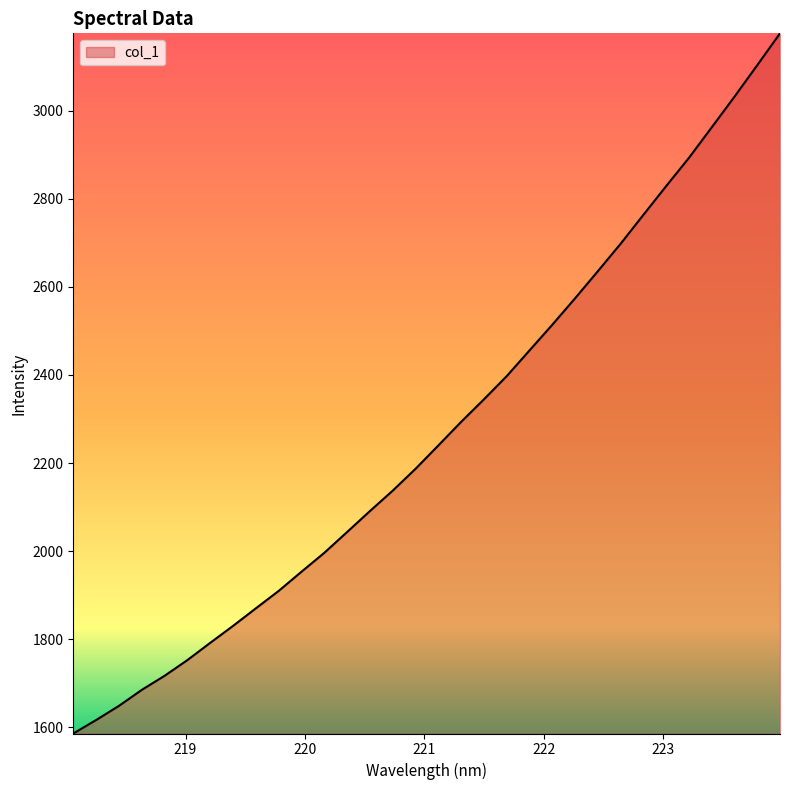

What is the maximum value shown in the chart?

3175.2